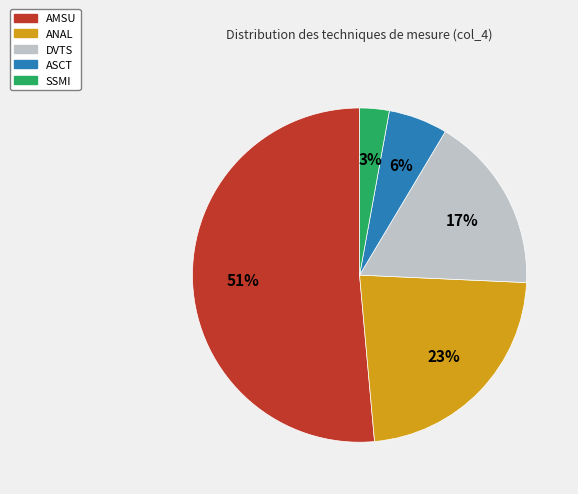

Count the number of slices in the pie.

5